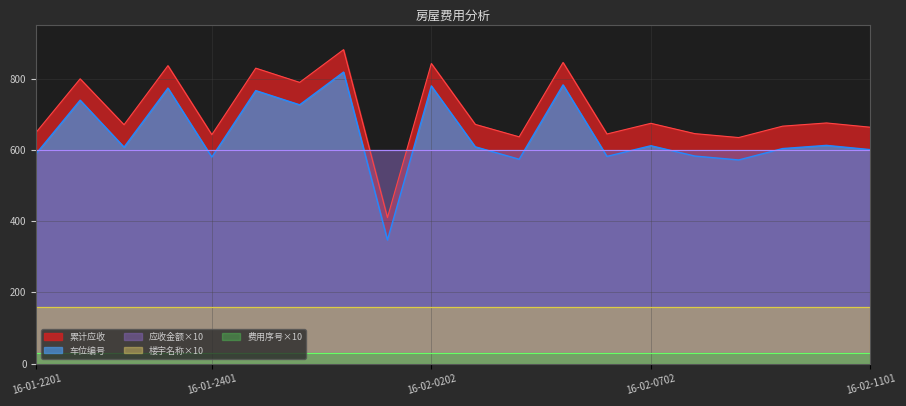

True or false: 楼宇名称 has more than 0 interior local peaks.

False